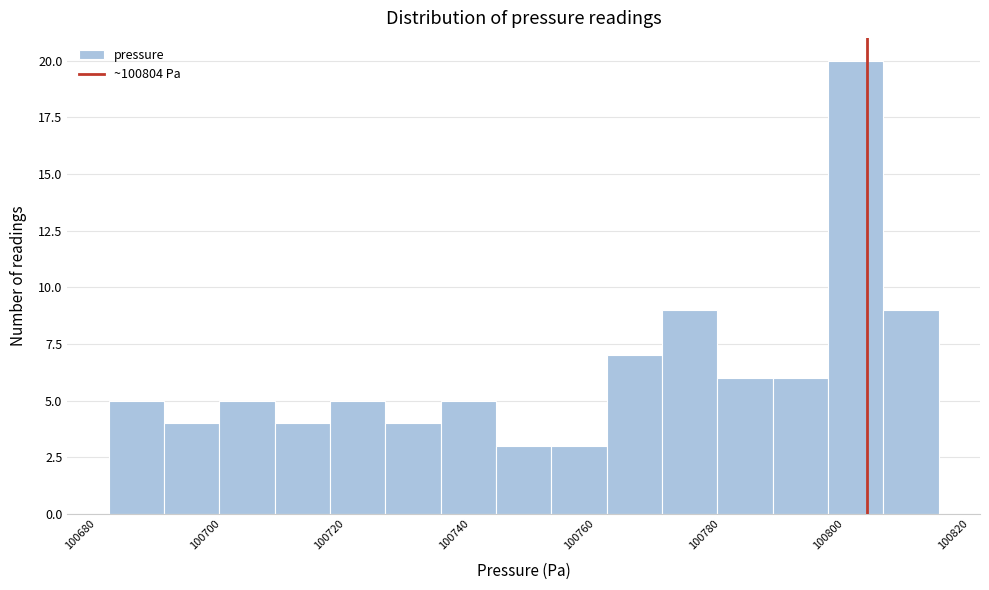

Reading left to right, list every bar in this chart as the range it spans on the x-axis followed by its height. Neither the bar edges nor the heights are printed on the chart, so give them approximately, as read against the axes.

100682 to 100690: 5
100690 to 100700: 4
100700 to 100708: 5
100708 to 100718: 4
100718 to 100726: 5
100726 to 100736: 4
100736 to 100744: 5
100744 to 100752: 3
100752 to 100762: 3
100762 to 100770: 7
100770 to 100780: 9
100780 to 100788: 6
100788 to 100798: 6
100798 to 100806: 20
100806 to 100816: 9